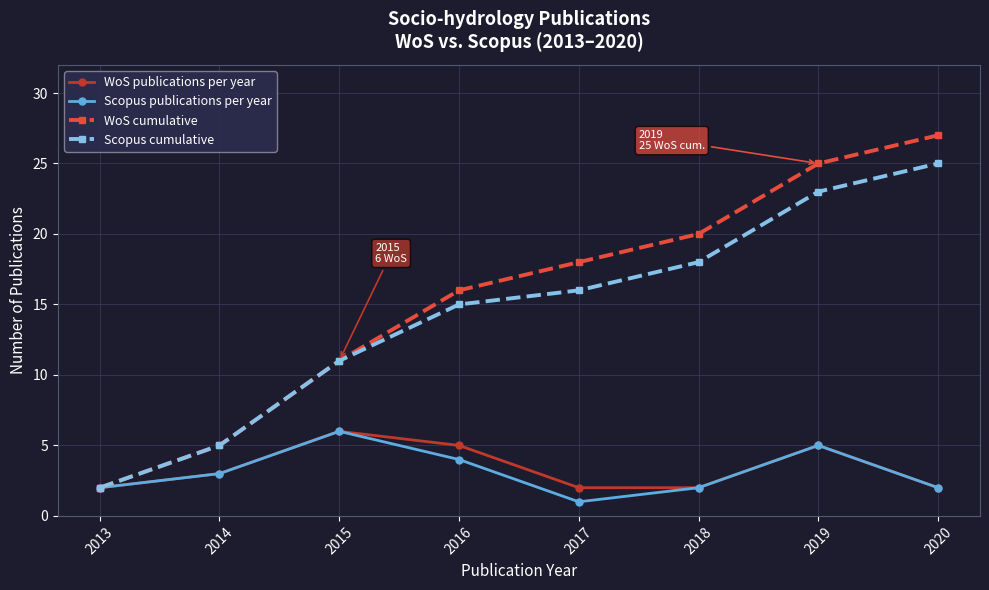

What is the value of the Scopus publications per year point at the 3rd from the left?

6